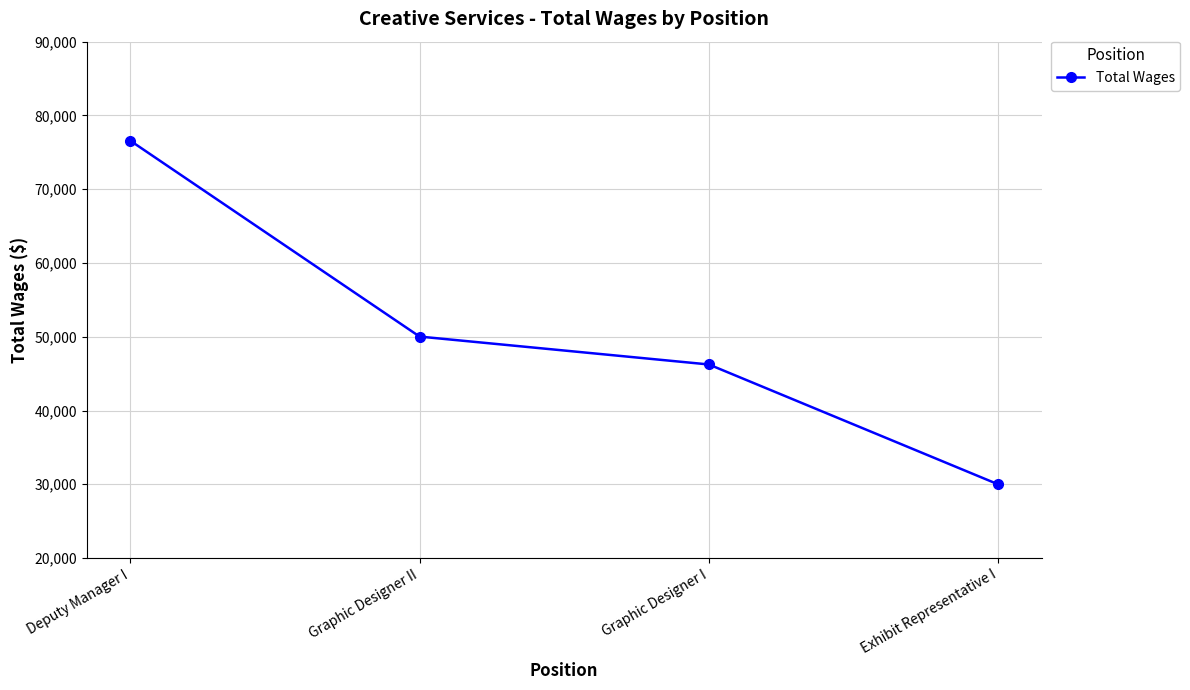

Reading right to left, extract all data points from this chart.

29989	46239	50022	76577